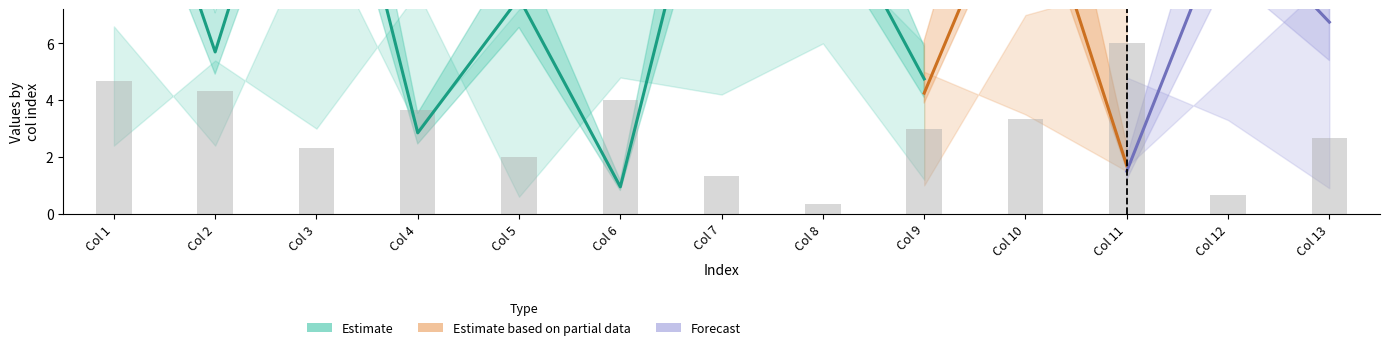

Between 9 and 1, which is larger?

1